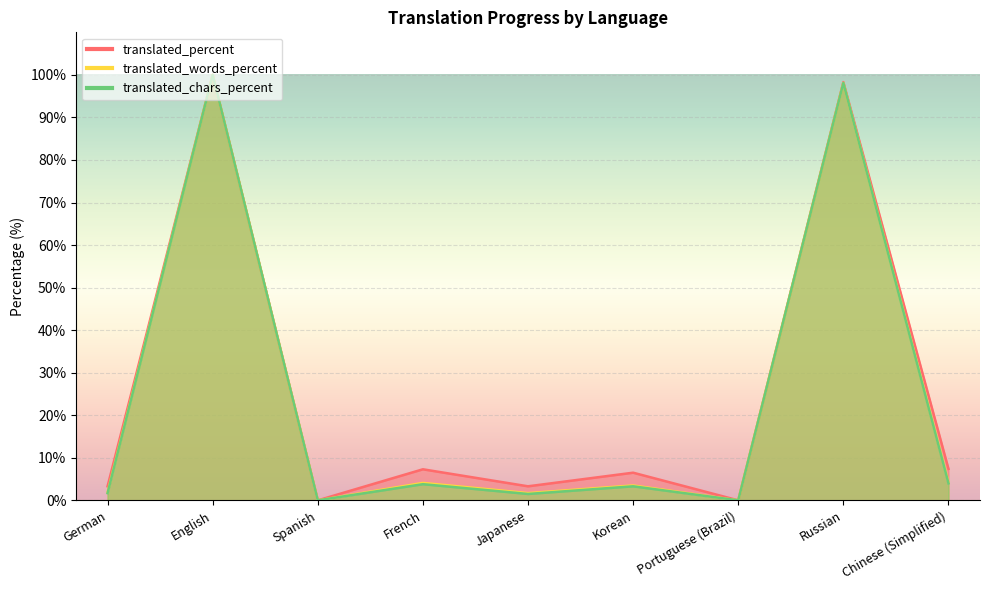

How many data points in translated_percent are less than 6?

4